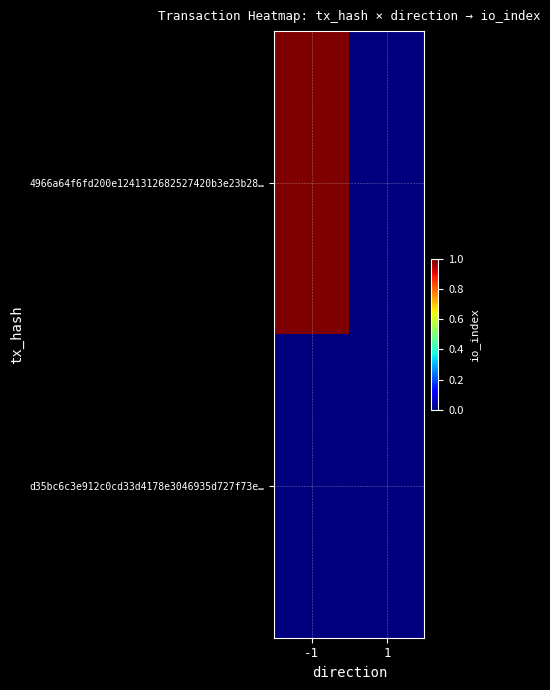

Which series has the largest range (max minus min)?

4966a64f6fd200e1241312682527420b3e23b28…